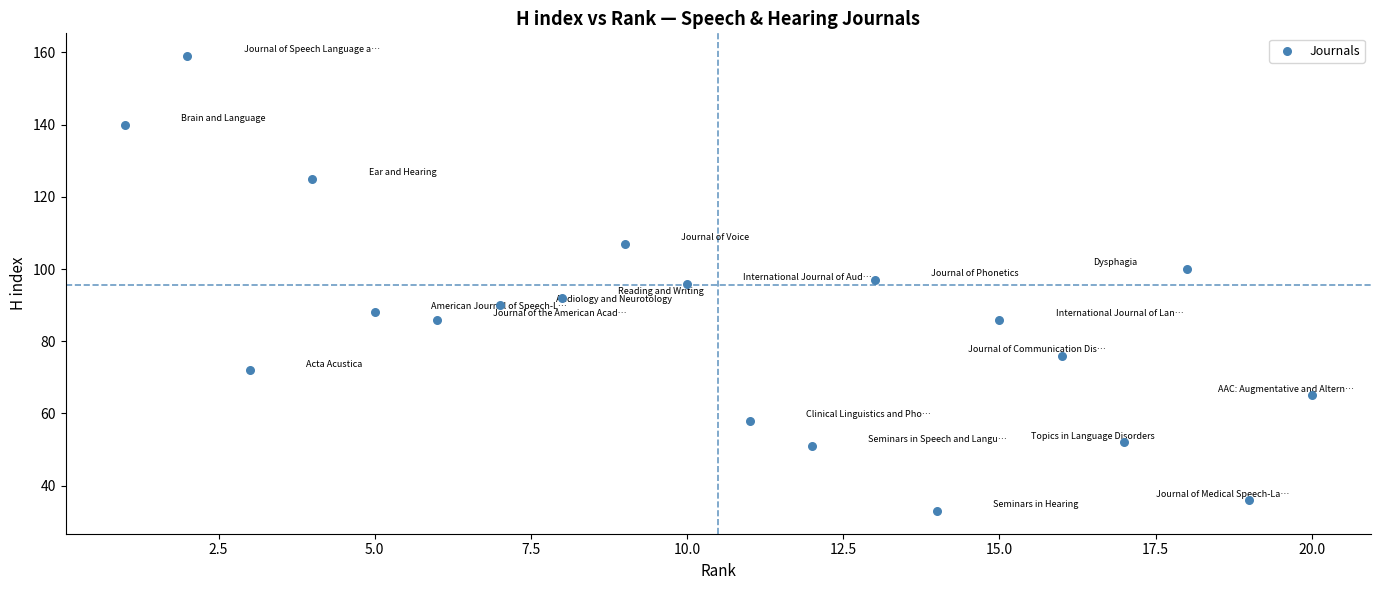

What is the range of X values (max minus min)?

19